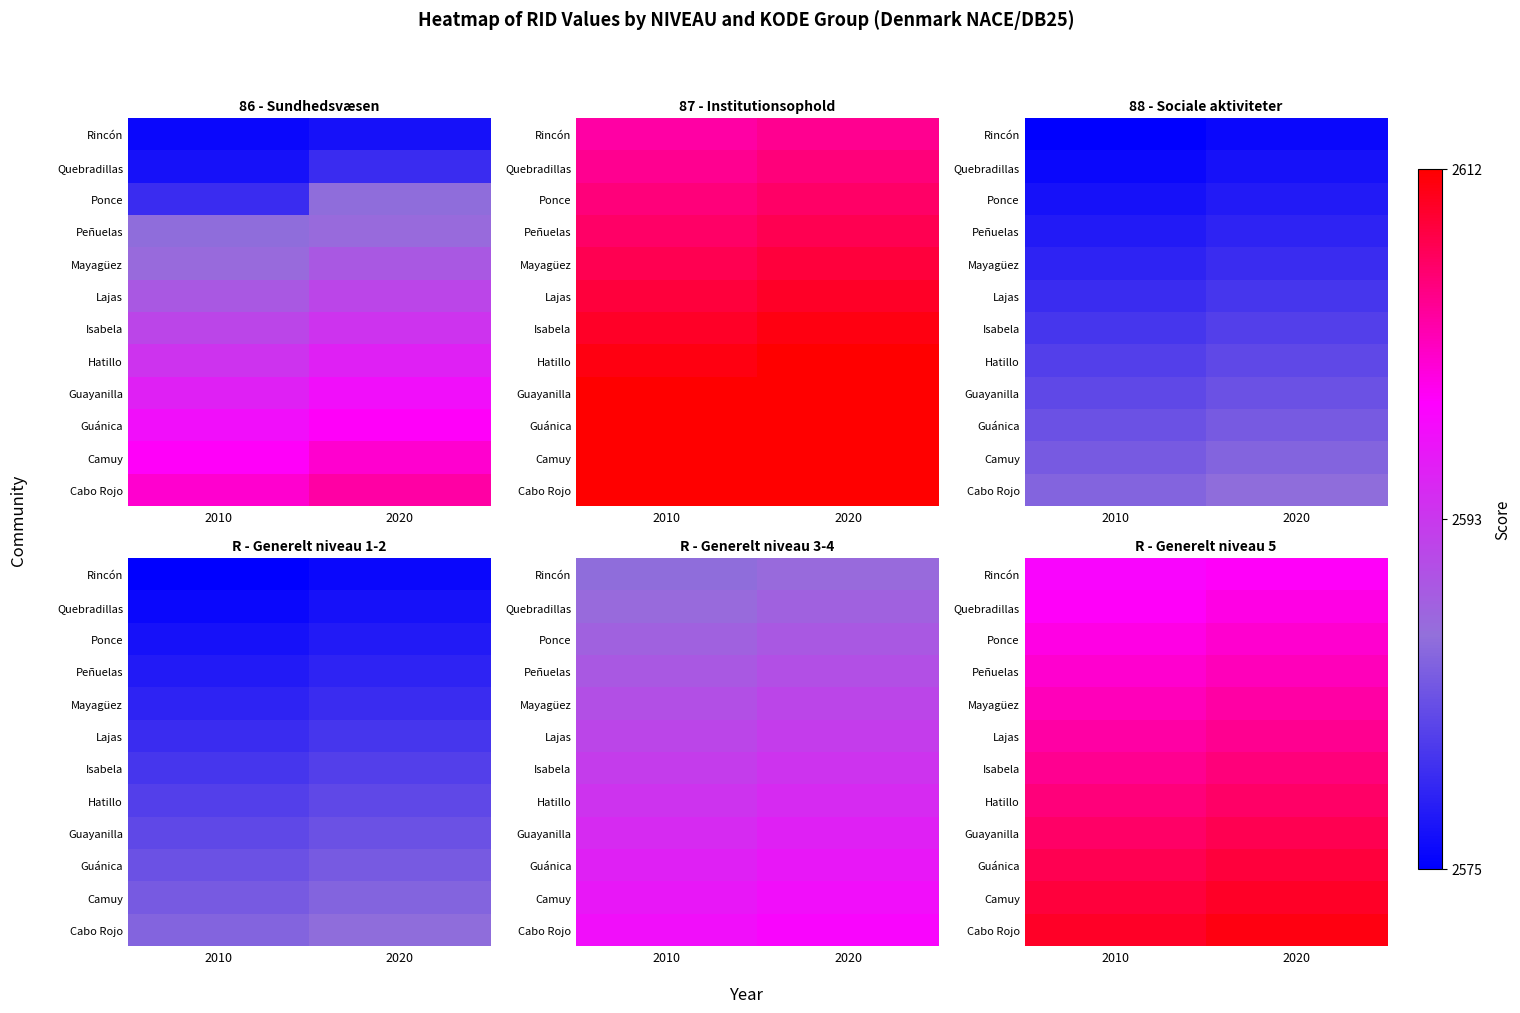

What is the maximum value shown in the chart?

2611